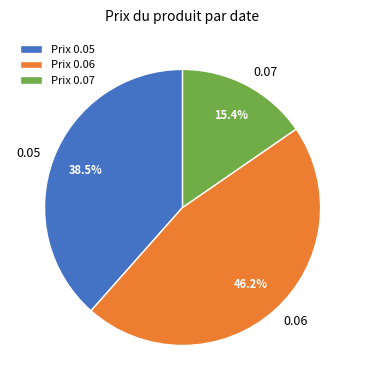

To the nearest percent, what is the average slice percentage?

33%